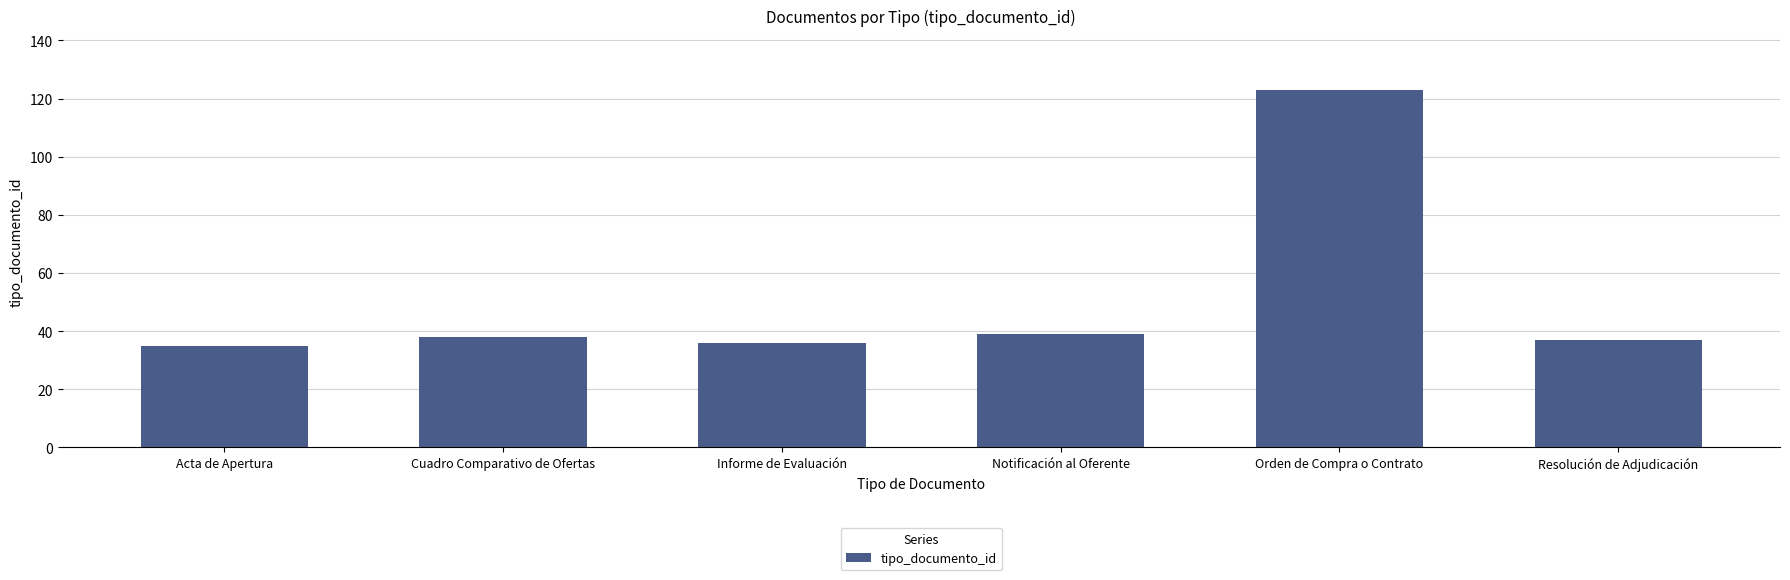

How many bars are there in total?

6